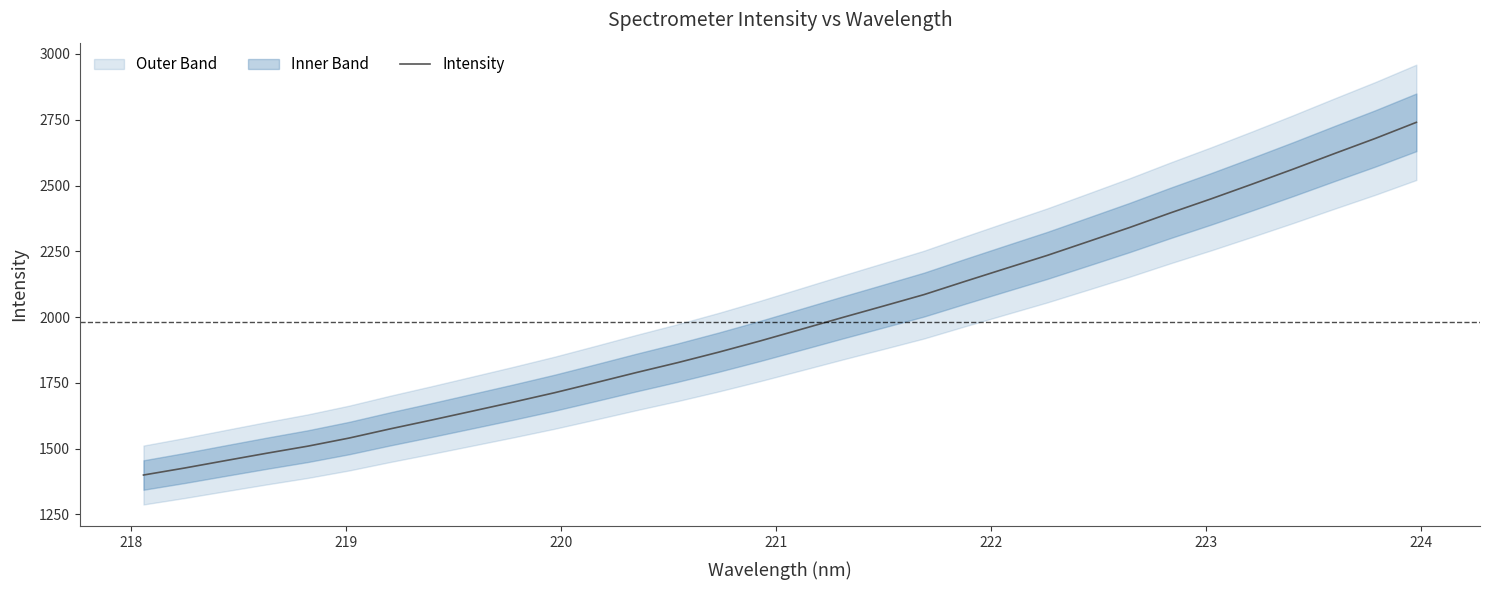

True or false: there are more than 1 points higher than both neighbors.

False